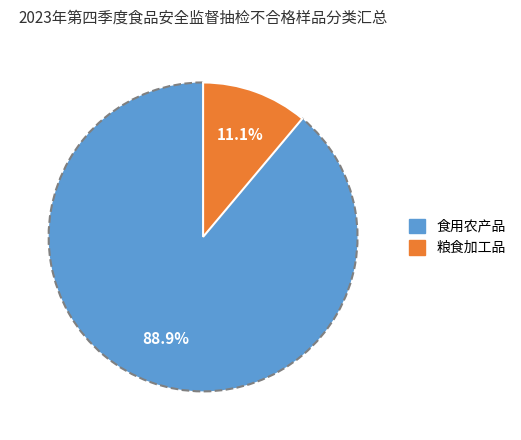

Which category has the smallest portion of the pie?

粮食加工品